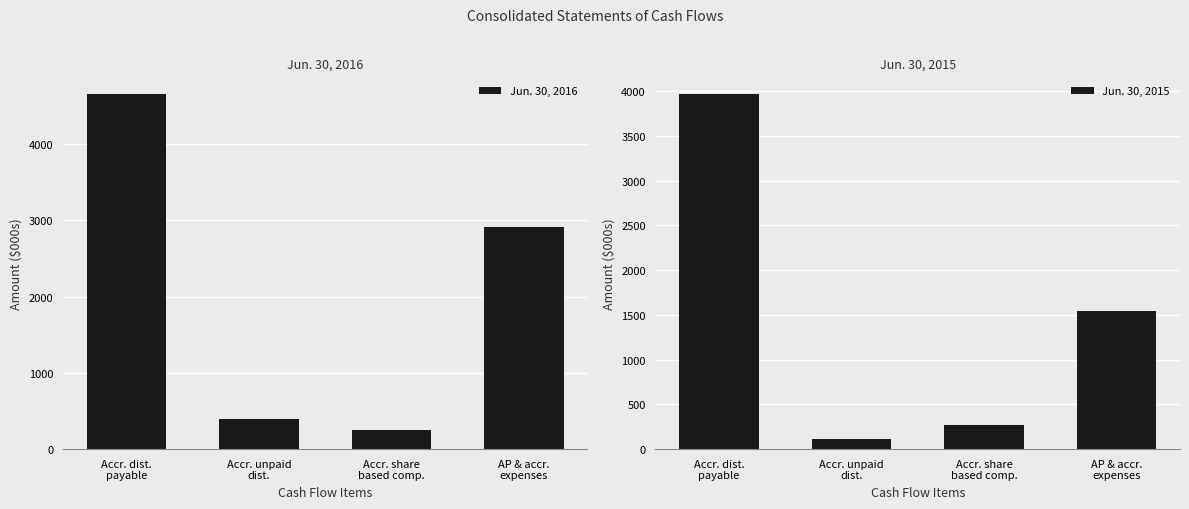

The Jun. 30, 2016 series shows 4658 at Accr. dist.
payable. True or false?

True